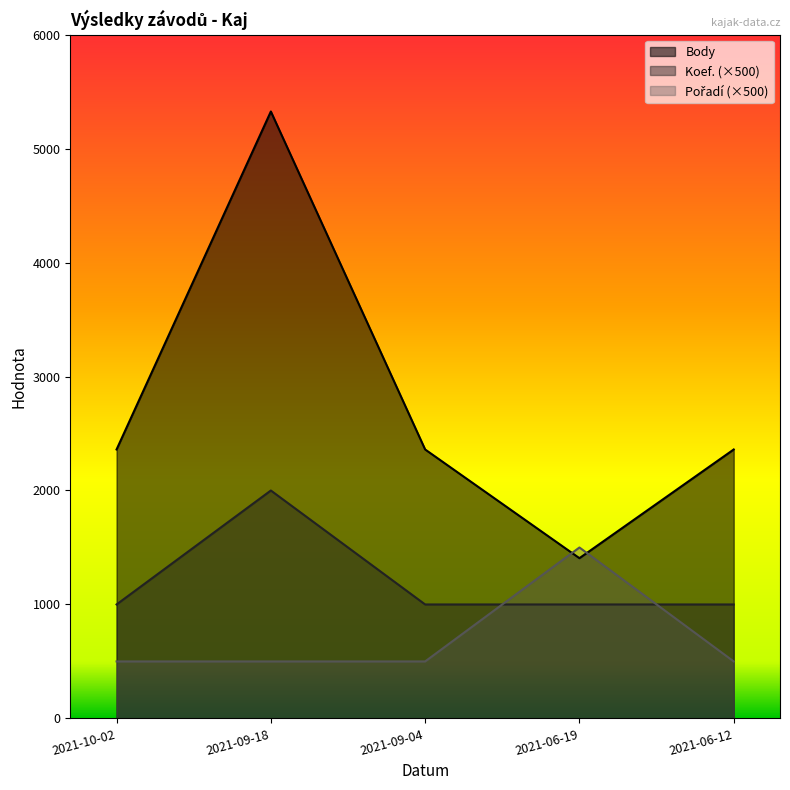

What are all the series names shown in the legend?

Body, Koef., Pořadí